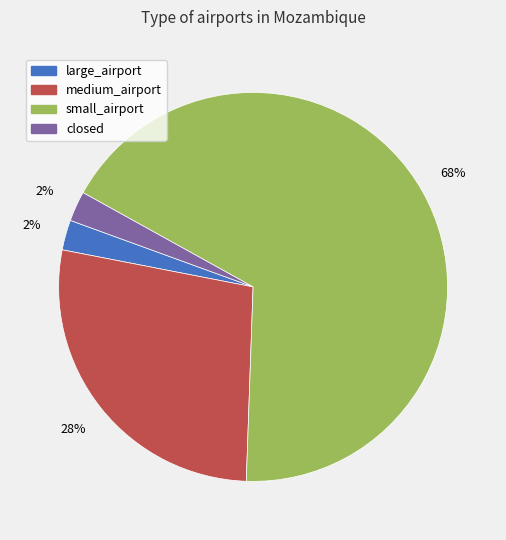

Which slice represents more than half of the pie?

small_airport